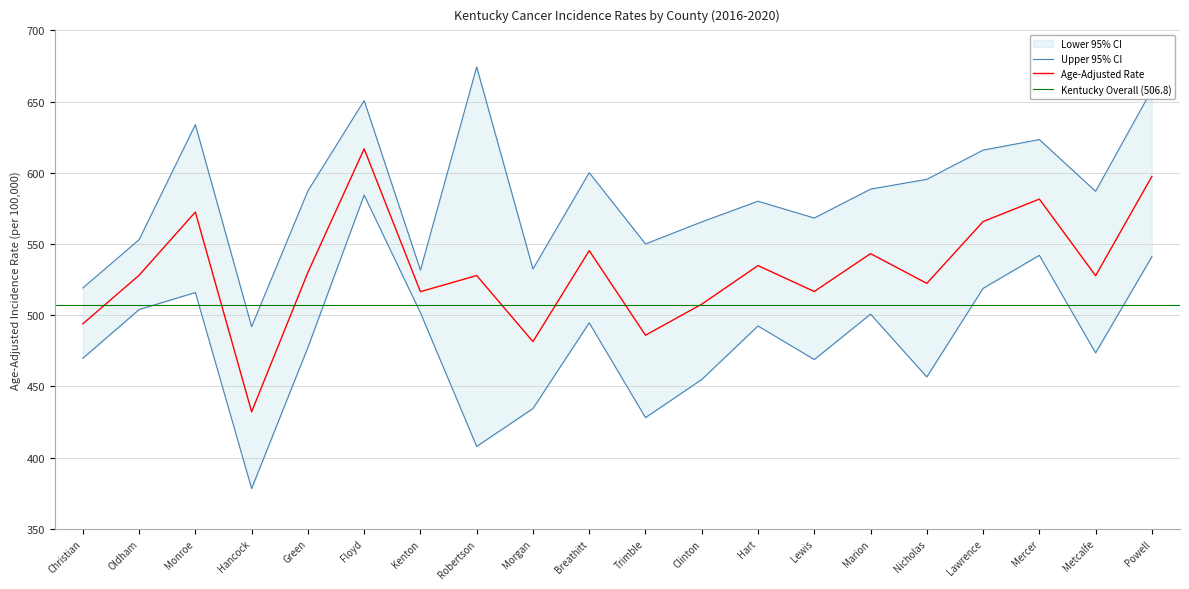

What is the approximate value of Lower 95% CI at Marion?

500.7